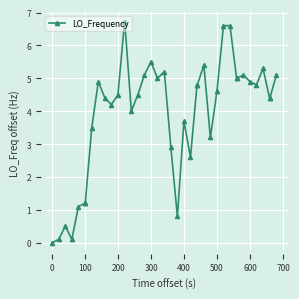

True or false: the data has more than 2 interior local peaks.

True